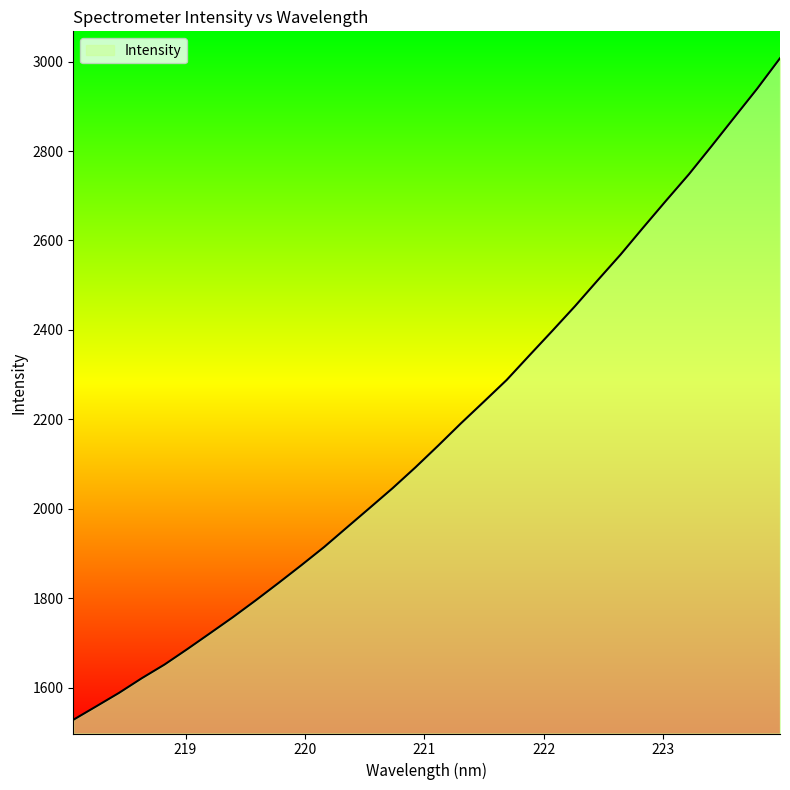

What is the difference between the maximum and minimum values?

1479.5